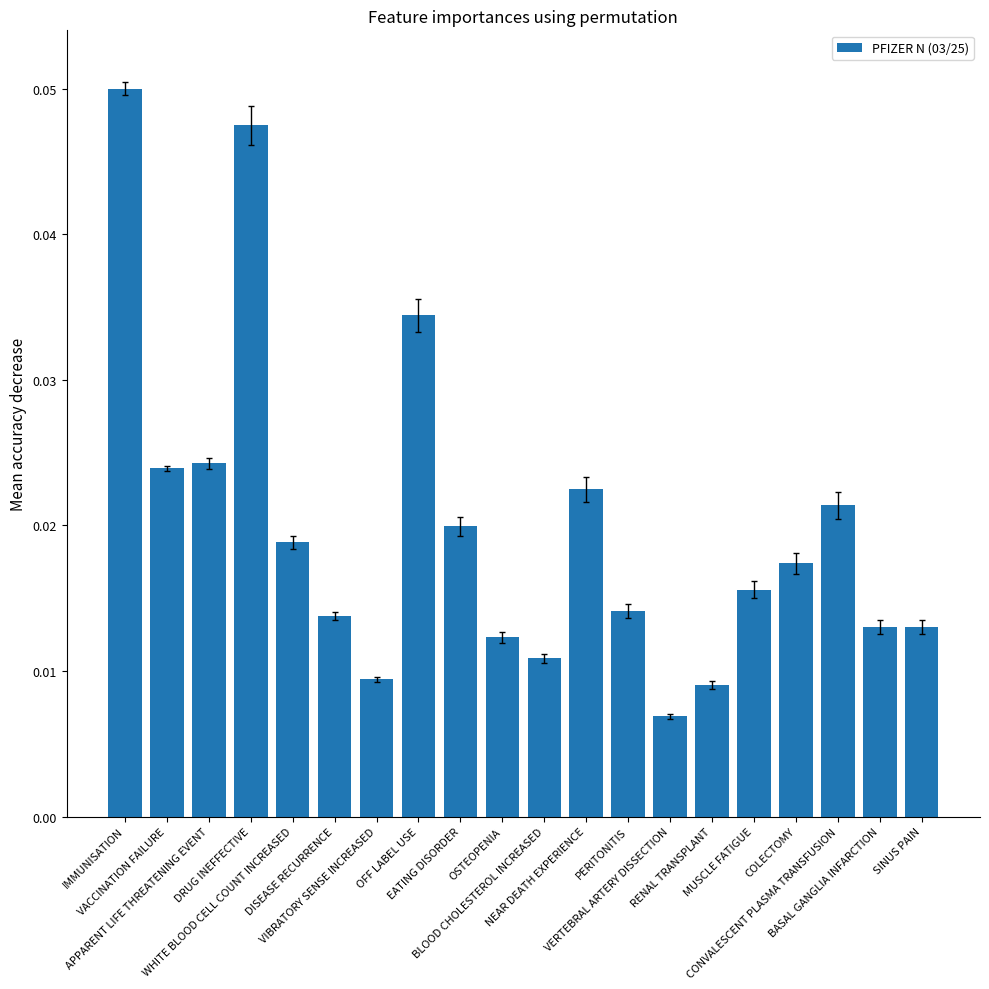

What is the sum of all values?

0.4